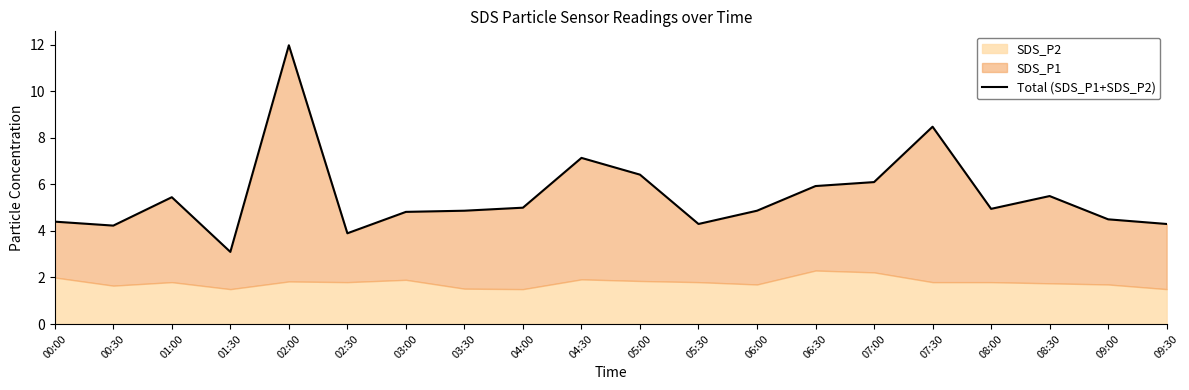

What is the ratio of the value at 03:30 to the value at 07:30?

0.6